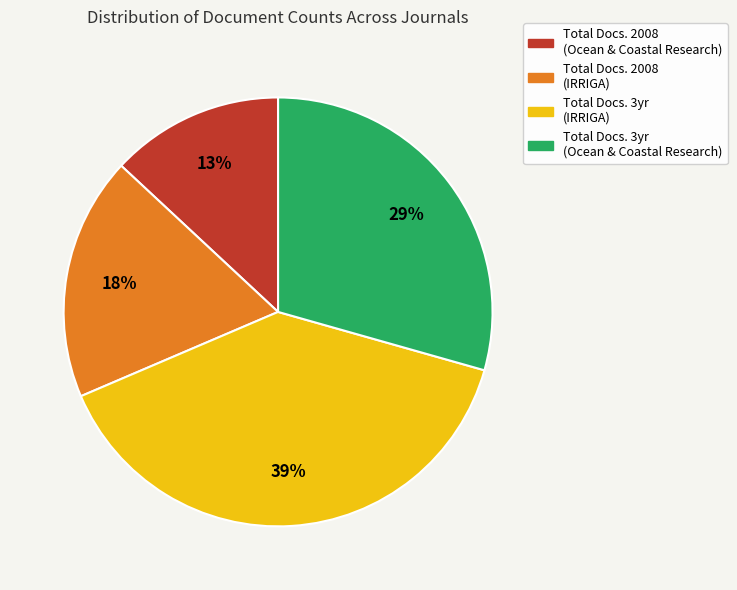

To the nearest percent, what is the average slice percentage?

25%